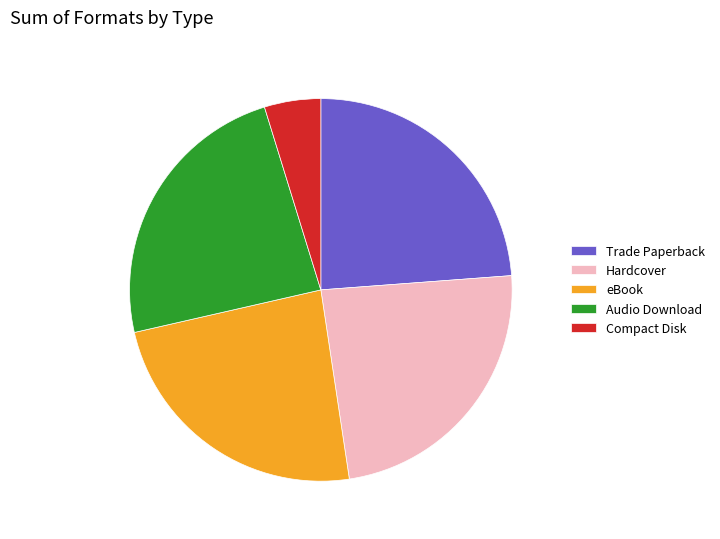

Is the sum of eBook and Hardcover greater than half?

No